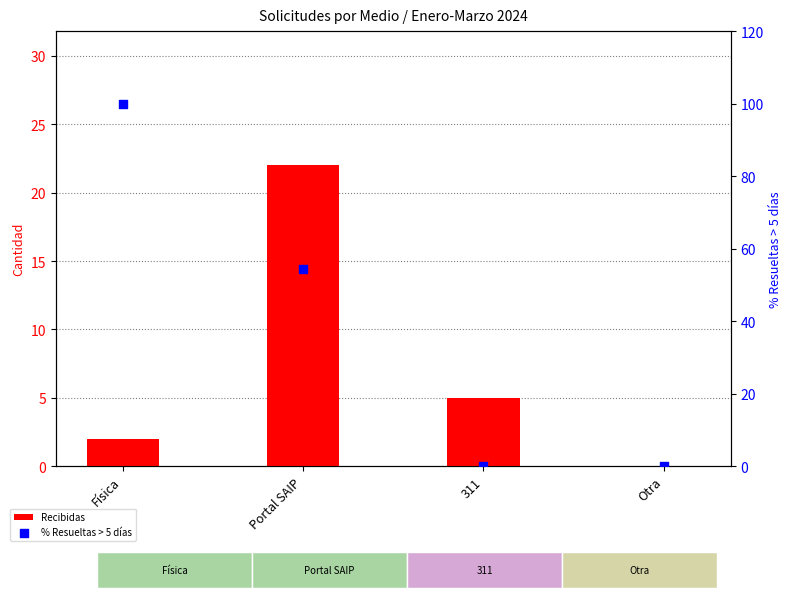

What is the total value across all series at Portal SAIP?

76.5